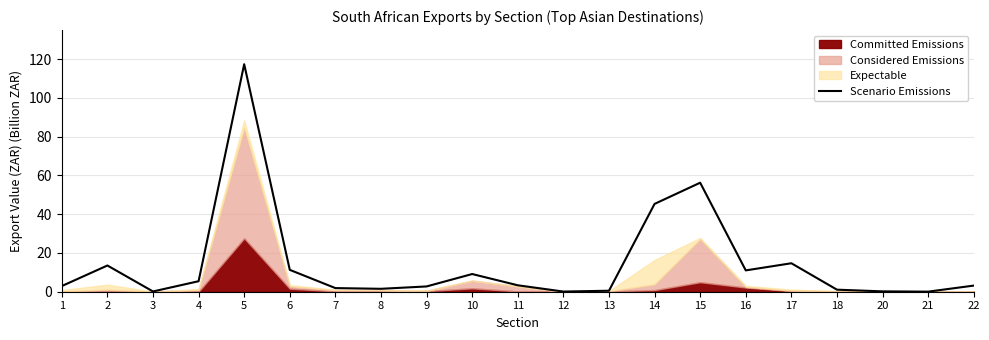

At which category does the chart reach its peak across all series?

5